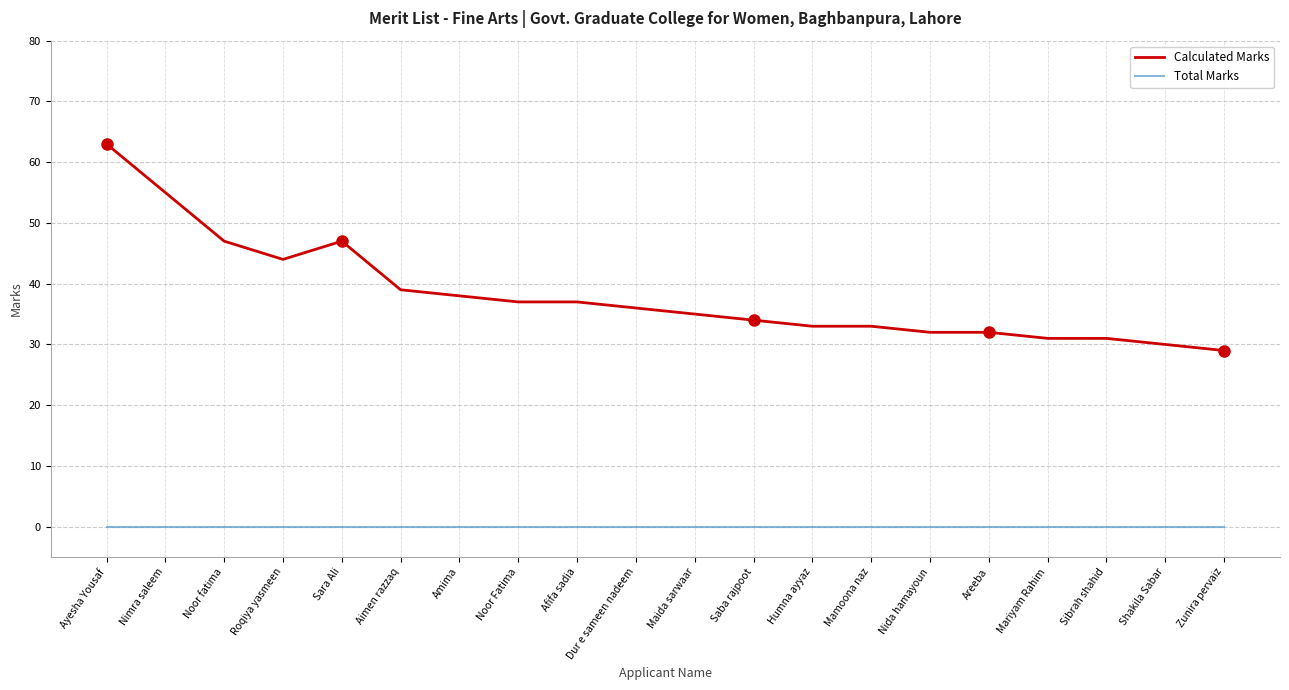

Reading left to right, list all the values displayed in this chart.

Calculated Marks: Ayesha Yousaf=63	Nimra saleem=55	Noor fatima=47	Roqiya yasmeen=44	Sara Ali=47	Aimen razzaq=39	Amima=38	Noor Fatima=37	Afifa sadia=37	Dur e sameen nadeem=36	Maida sarwaar=35	Saba rajpoot=34	Humna ayyaz=33	Mamoona naz=33	Nida hamayoun=32	Areeba=32	Mariyam Rahim=31	Sibrah shahid=31	Shakila Sabar=30	Zunira pervaiz=29
Total Marks: Ayesha Yousaf=0	Nimra saleem=0	Noor fatima=0	Roqiya yasmeen=0	Sara Ali=0	Aimen razzaq=0	Amima=0	Noor Fatima=0	Afifa sadia=0	Dur e sameen nadeem=0	Maida sarwaar=0	Saba rajpoot=0	Humna ayyaz=0	Mamoona naz=0	Nida hamayoun=0	Areeba=0	Mariyam Rahim=0	Sibrah shahid=0	Shakila Sabar=0	Zunira pervaiz=0